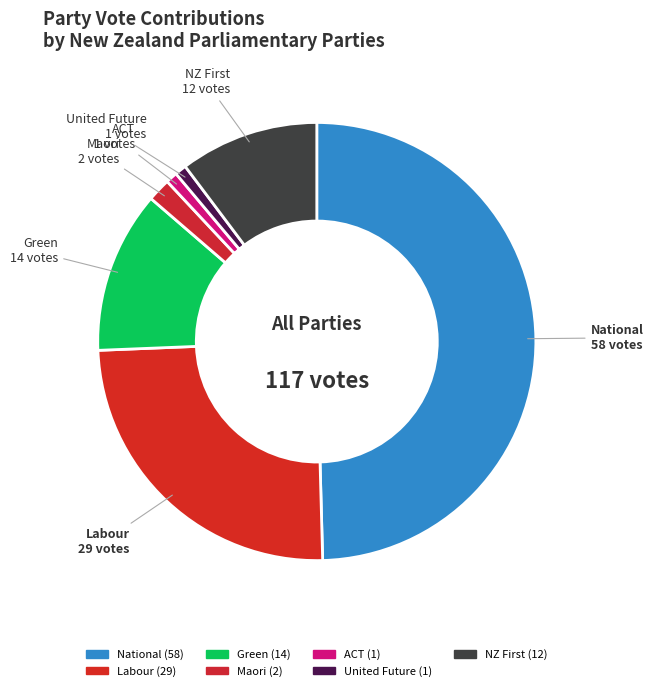

True or false: Green accounts for 25% of the total.

False